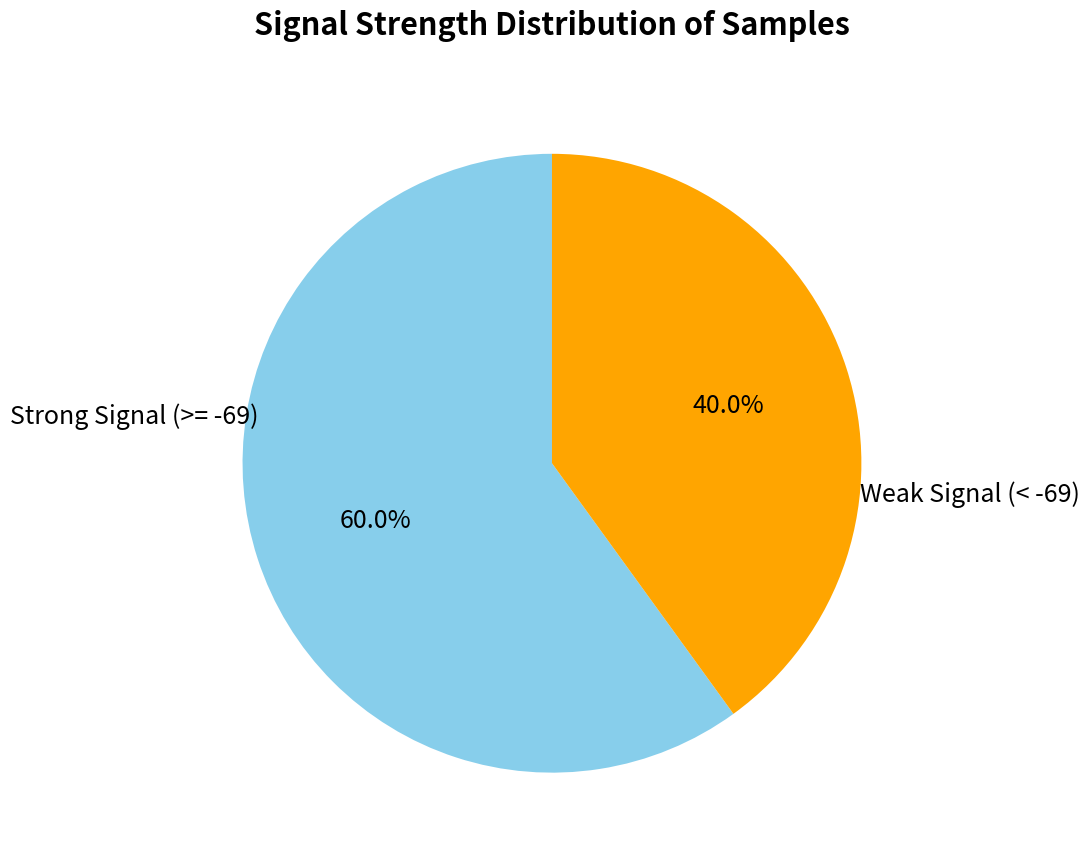

Combined, what portion of the pie is Strong Signal (>= -69) and Weak Signal (< -69)?

100.0%